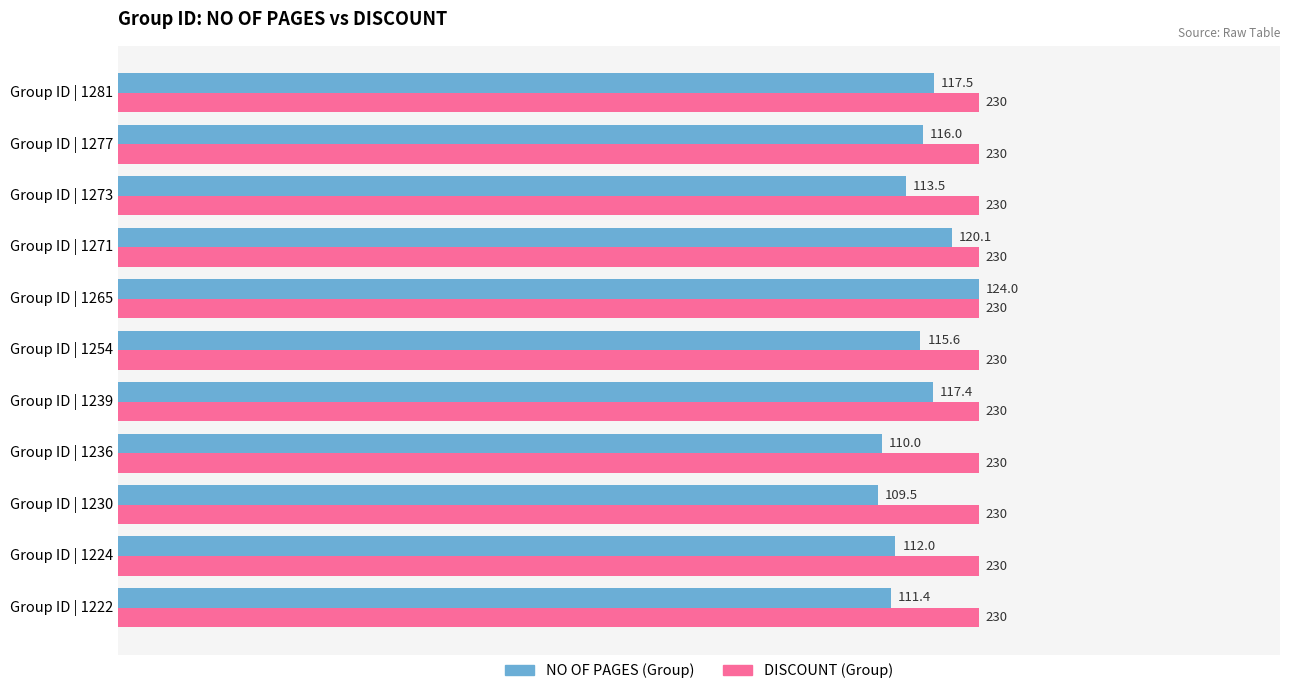

What is the difference between the highest and lowest values at Group ID | 1224?

12.0